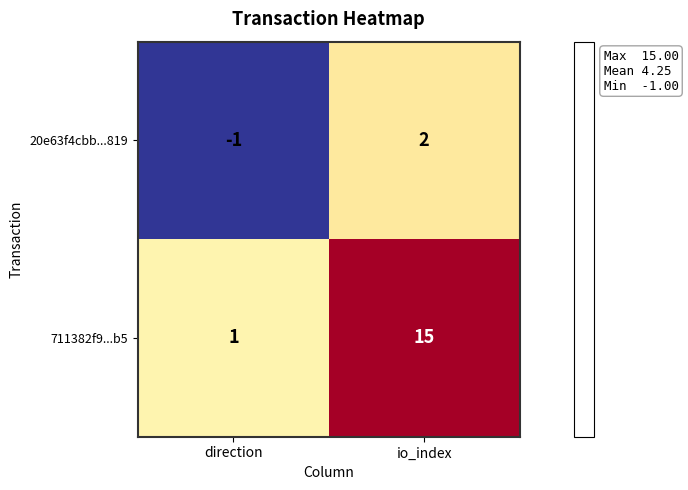

Rank the series by their average value, from lowest to highest.

20e63f4cbb...819, 711382f9...b5